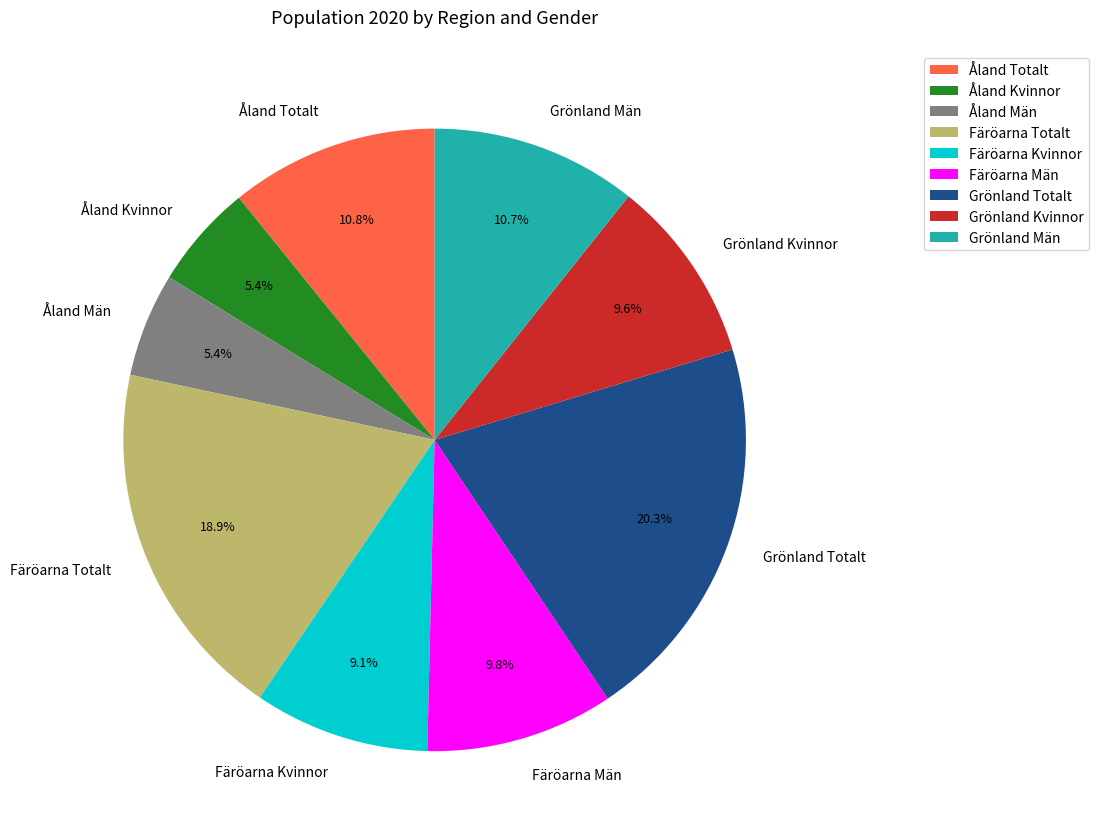

Which slice is the largest?

Grönland Totalt